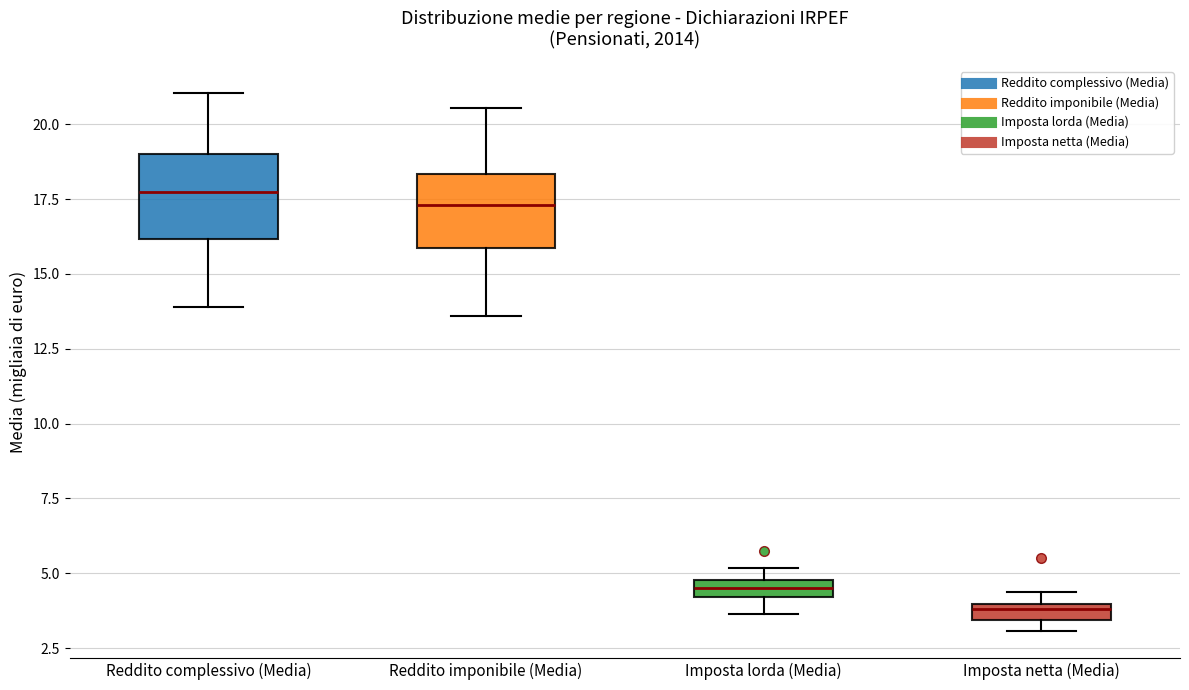

Where does the lower whisker of the box for Imposta lorda (Media) end on the y-axis? The values are not printed on the chart, so give them approximately, as read against the axis.

3.5